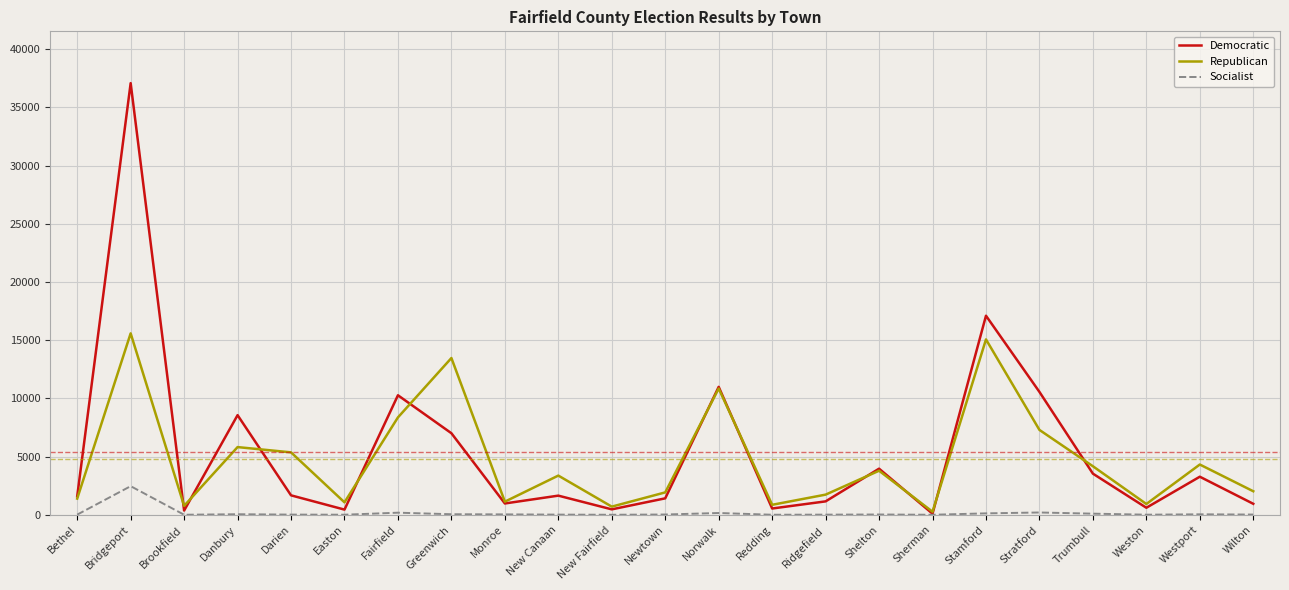

Count the number of data series in this chart.

3